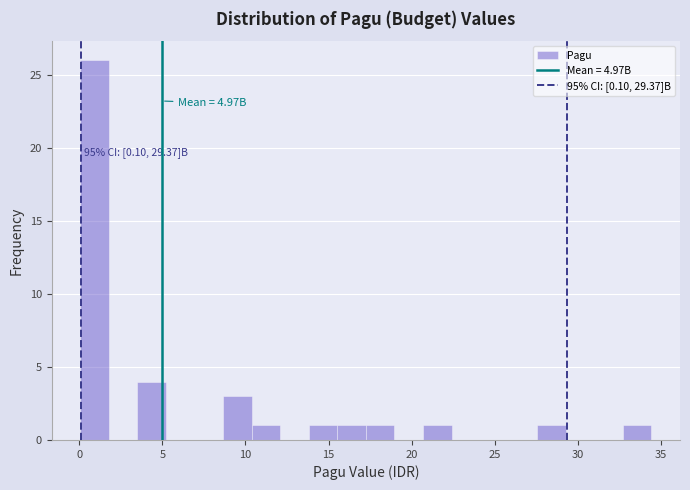

Read against the x-axis, roughly where is the centre of the tallest bar?

1.0